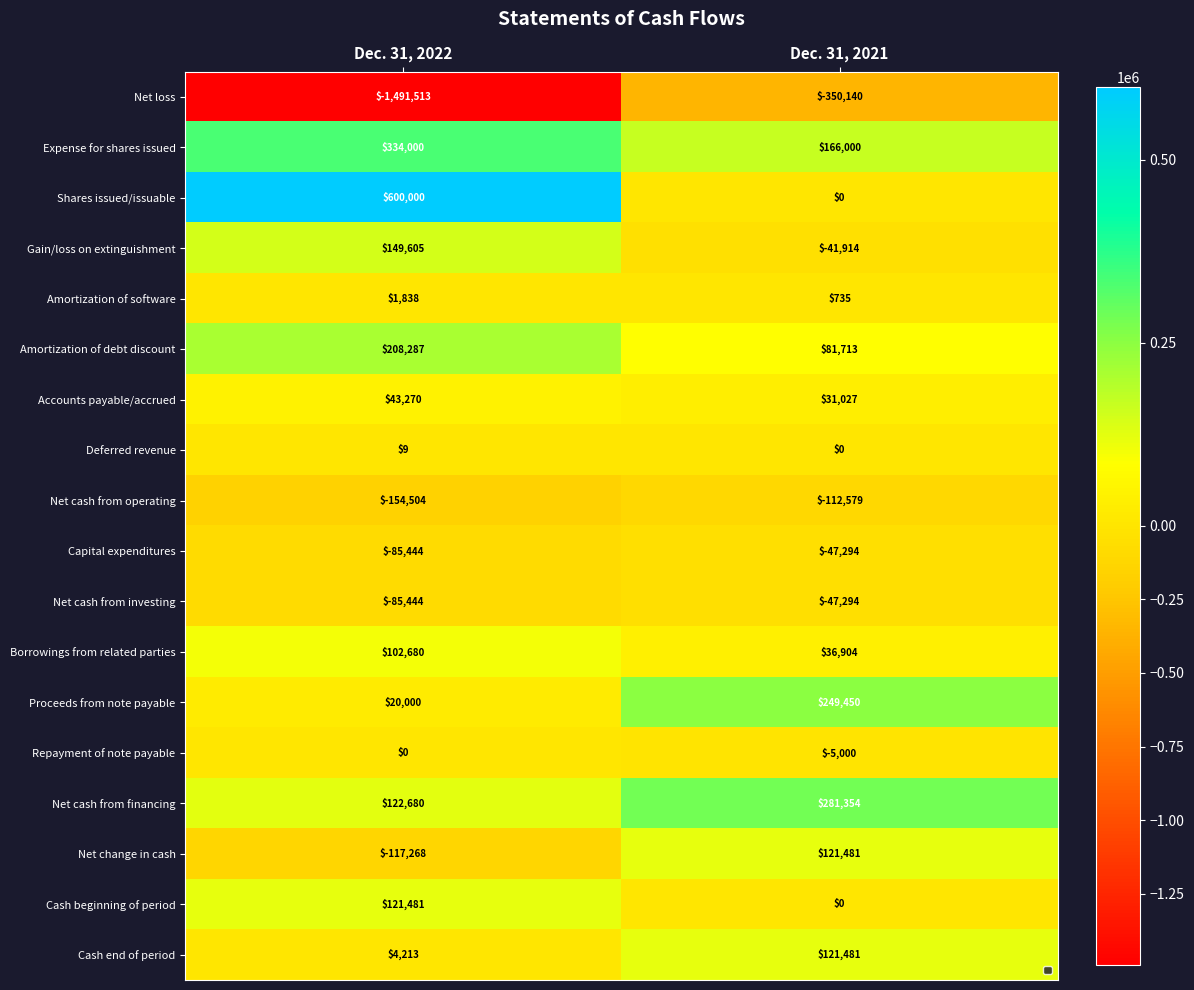

How many data points does each series have?

2